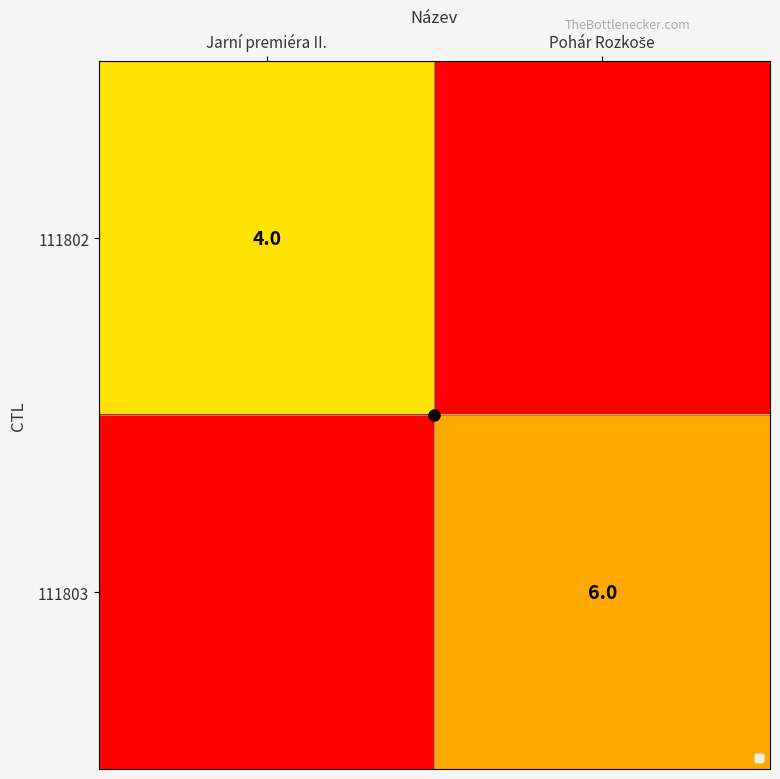

Is it true that 111802 equals 1 at Jarní premiéra II.?

False